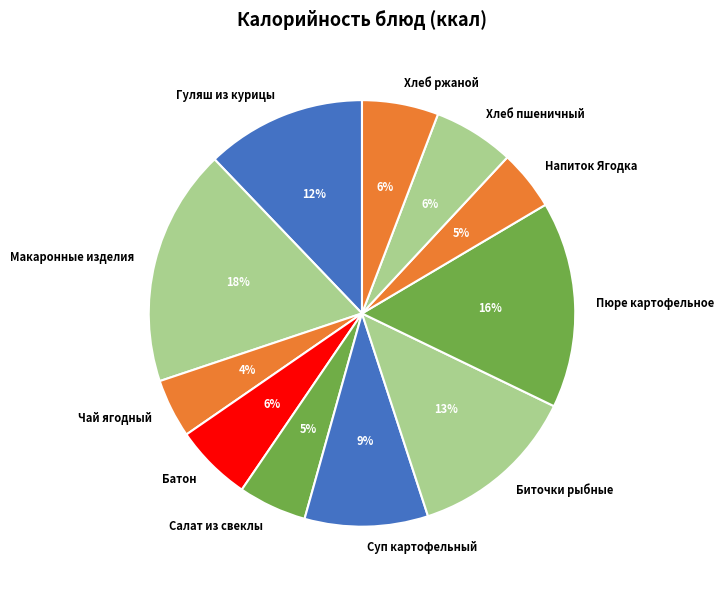

Count the number of slices in the pie.

11